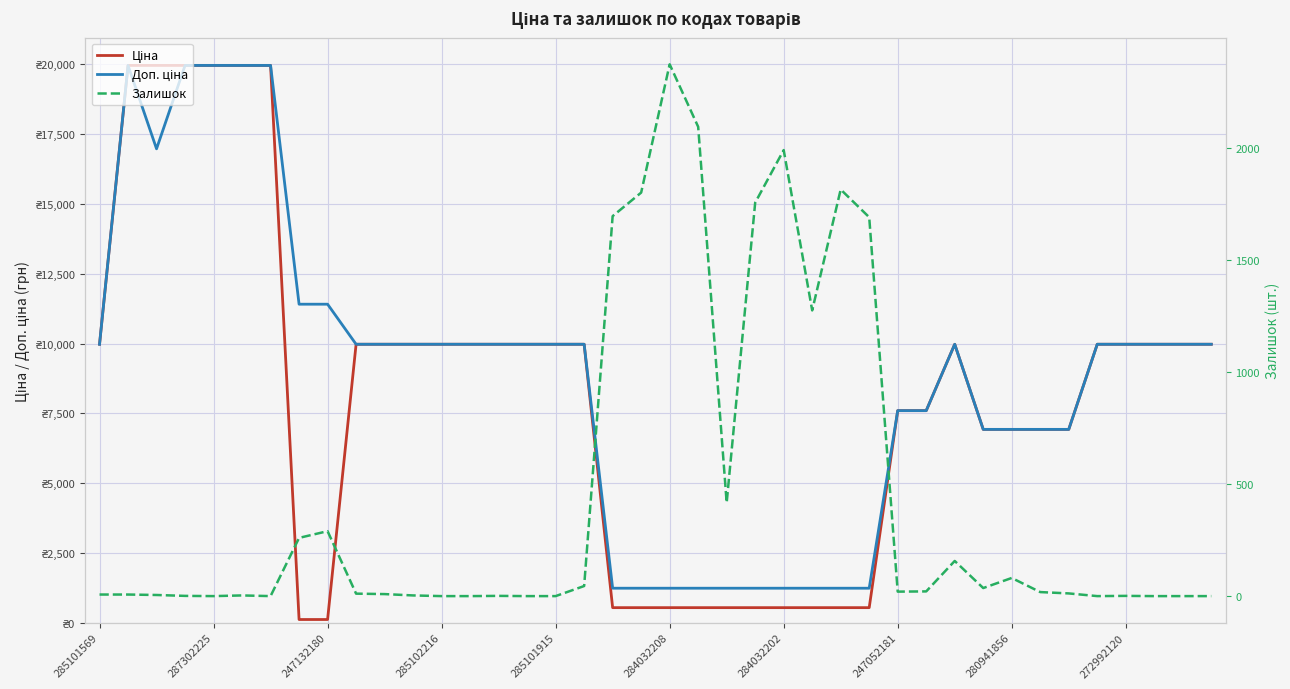

True or false: Ціна has a value of 13541.2 at 38.

False